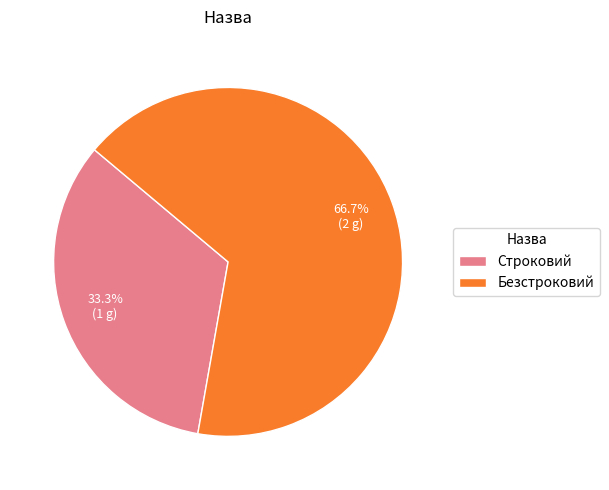

To the nearest percent, what is the difference between the largest and smallest slice percentages?

33%